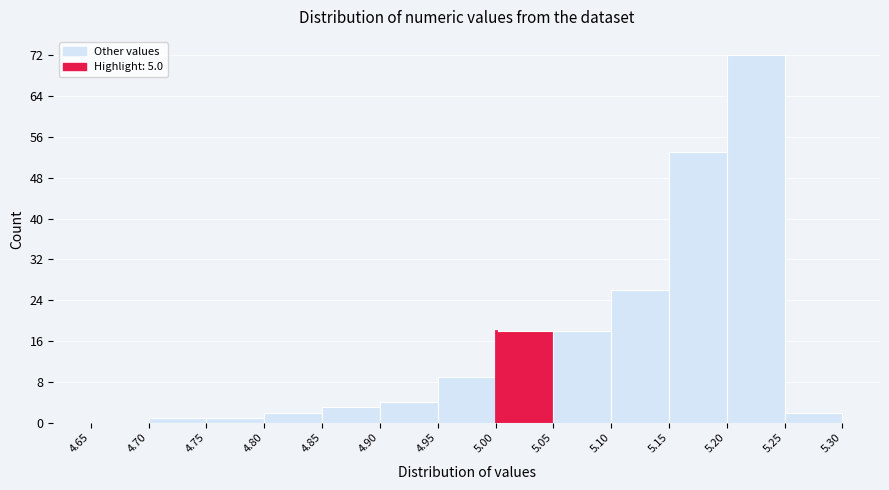

Reading left to right, transcribe this chart: for each bar, give the range it covers on the x-axis and its height. The values are not printed on the chart, so give them approximately, as read against the axis.

4.65 to 4.70: 0
4.70 to 4.75: 1
4.75 to 4.80: 1
4.80 to 4.85: 2
4.85 to 4.90: 3
4.90 to 4.95: 4
4.95 to 5.00: 9
5.00 to 5.05: 18
5.05 to 5.10: 18
5.10 to 5.15: 26
5.15 to 5.20: 53
5.20 to 5.25: 72
5.25 to 5.30: 2